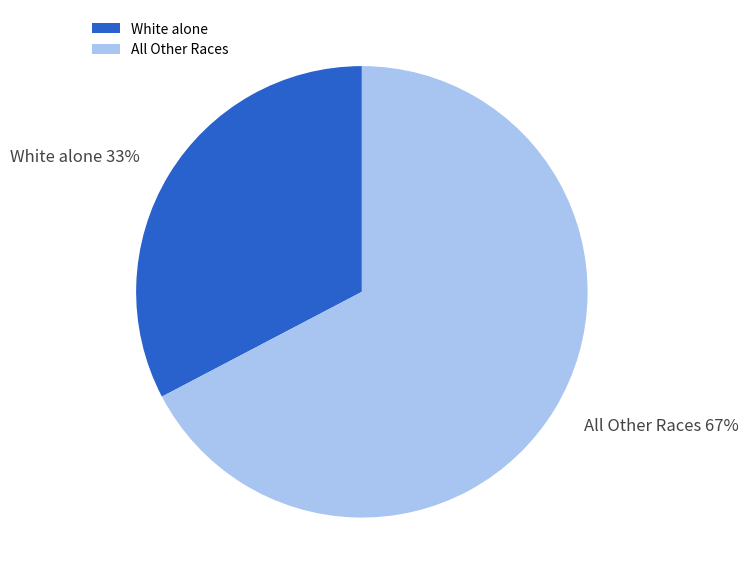

What is the smallest slice in the pie chart?

White alone